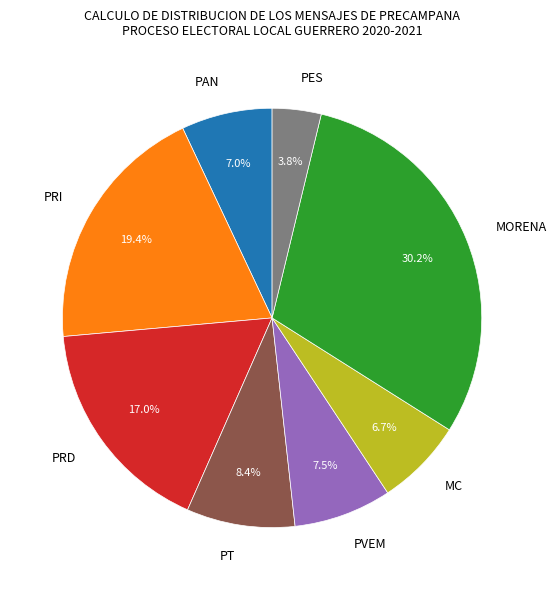

To the nearest percent, what portion does PRD represent?

17%